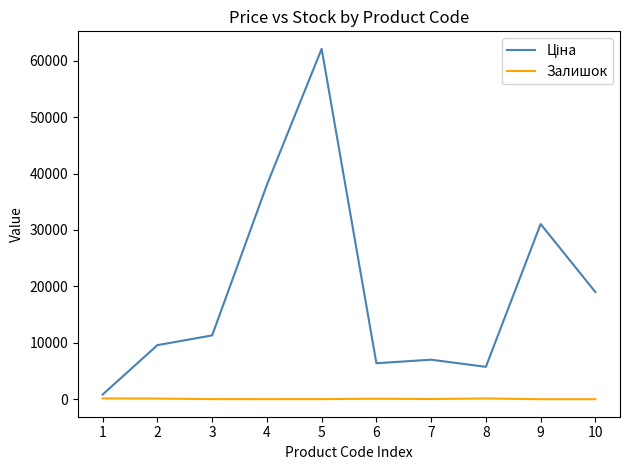

What is the maximum value shown in the chart?

62116.9